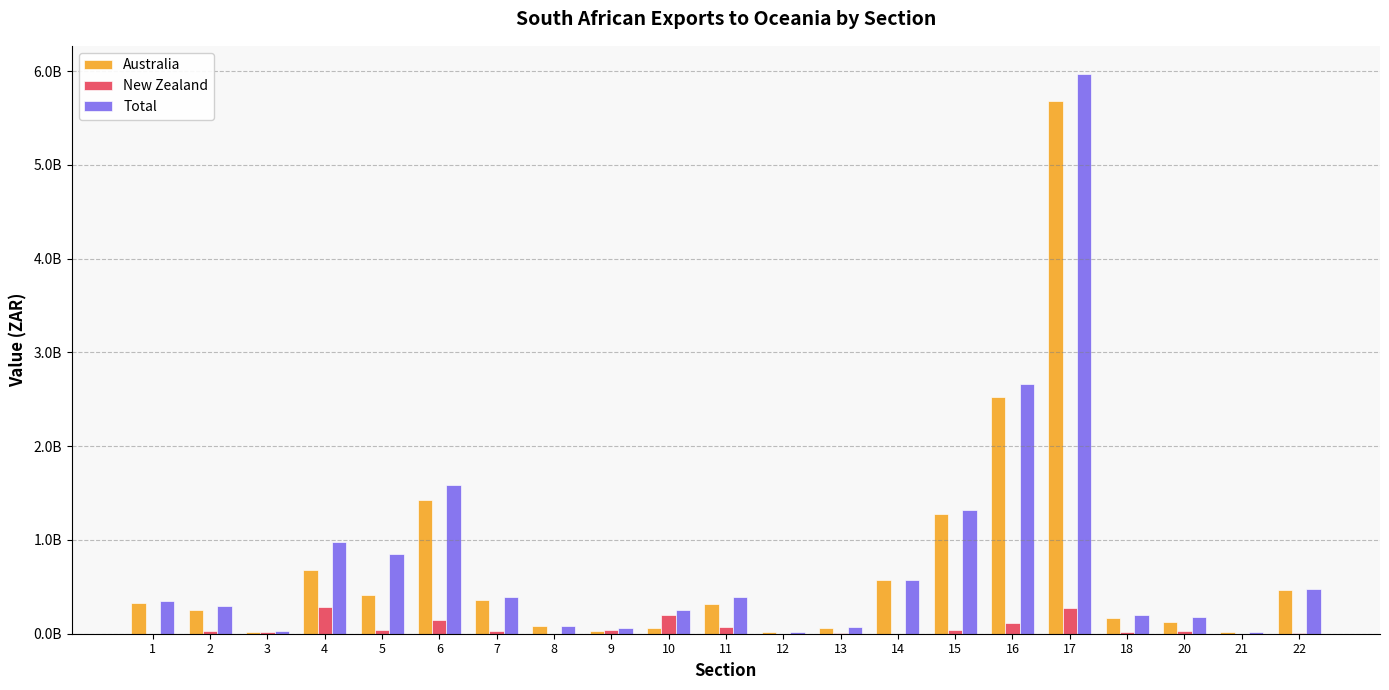

What is the difference between the maximum and minimum values in the New Zealand series?

278976393